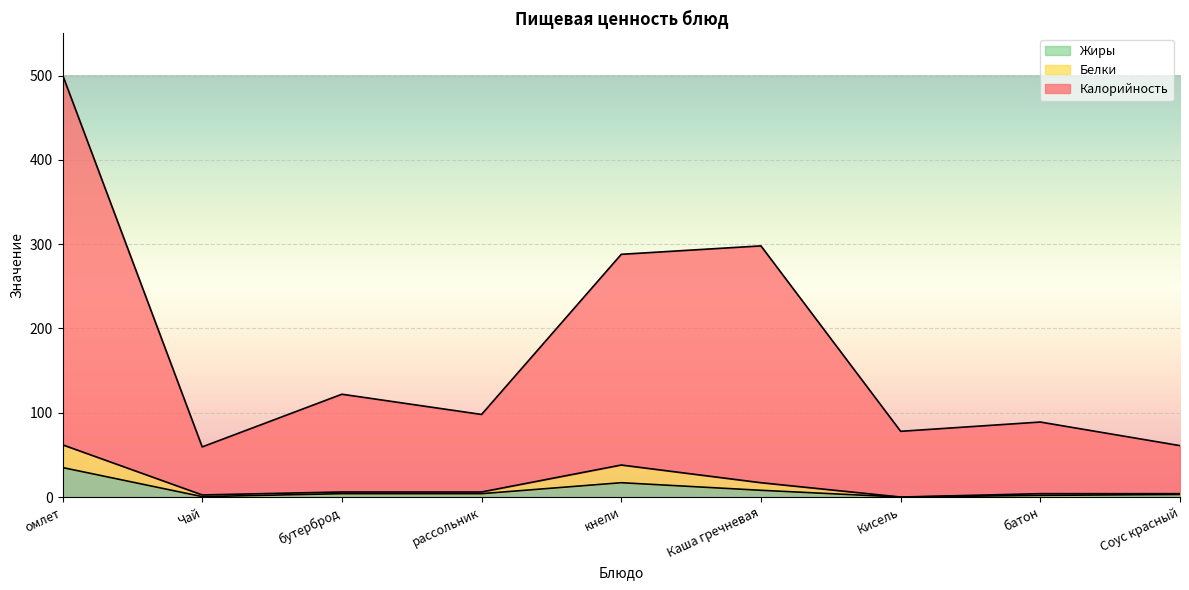

True or false: Белки and Калорийность intersect in this chart.

False